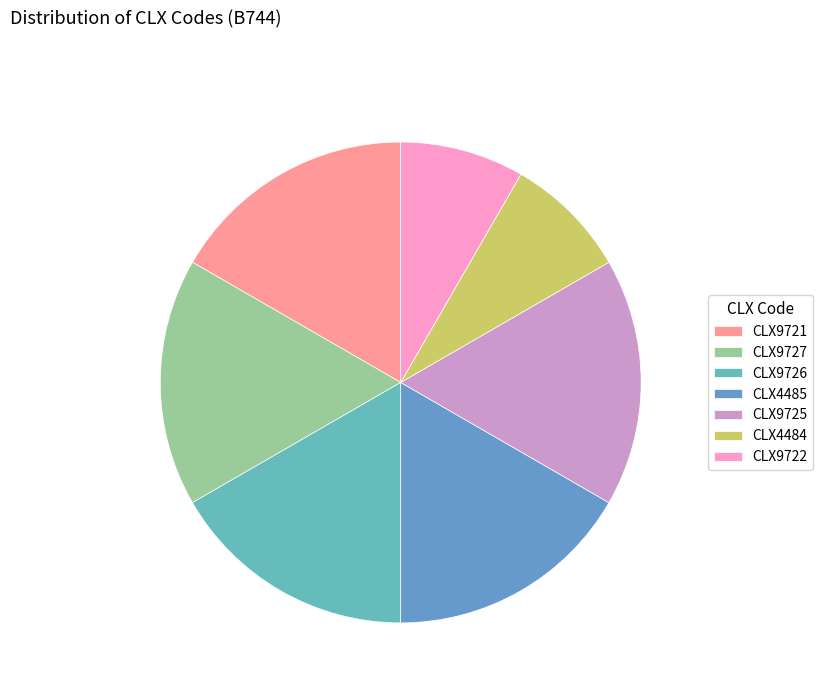

How many segments does this pie chart have?

7